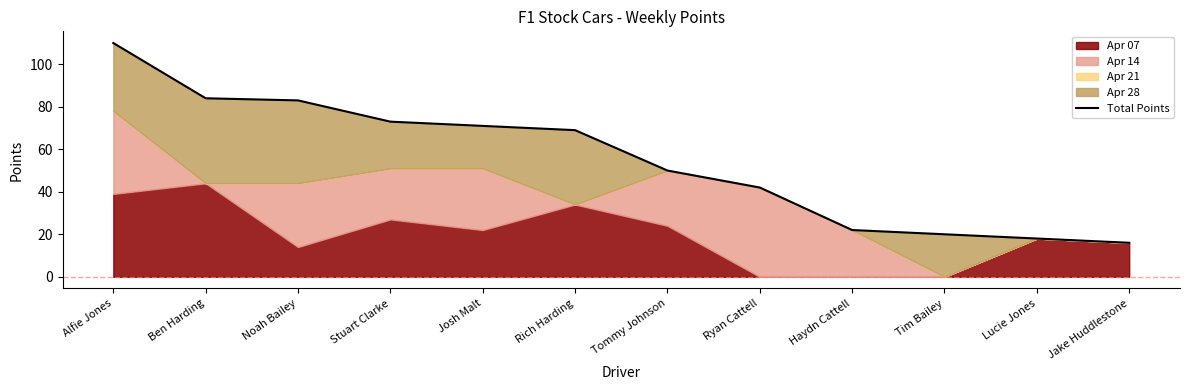

What is the change in value from Alfie Jones to Stuart Clarke?

-37